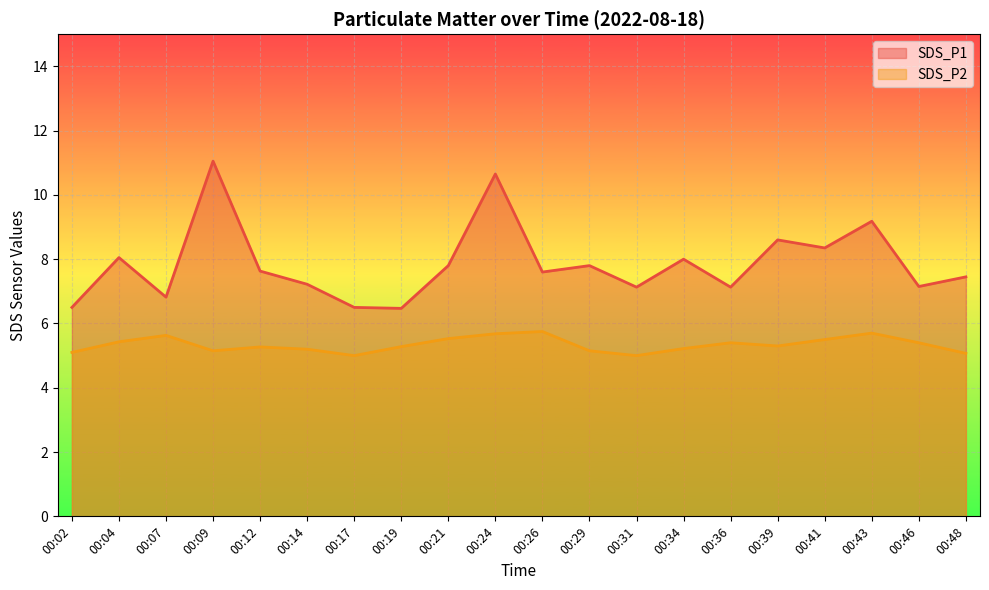

At which category does SDS_P2 reach its first local valley?

00:09